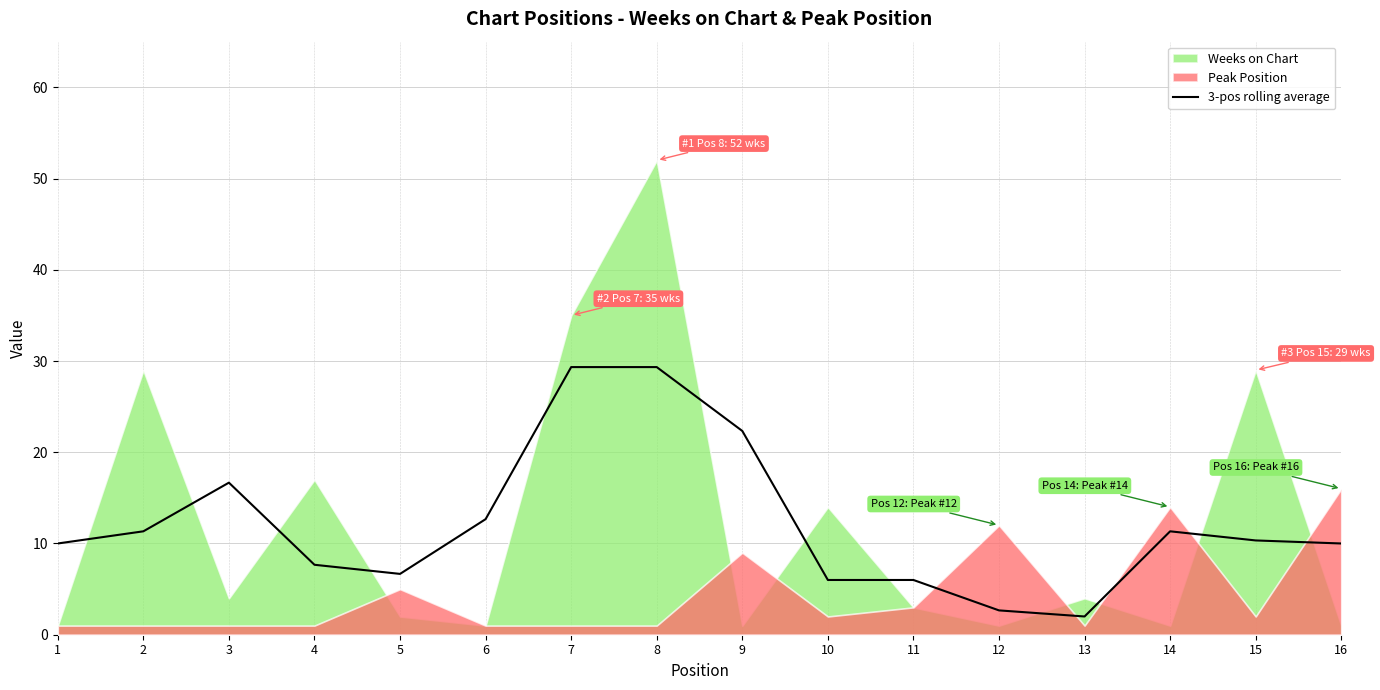

Read the value at 3.

16.7